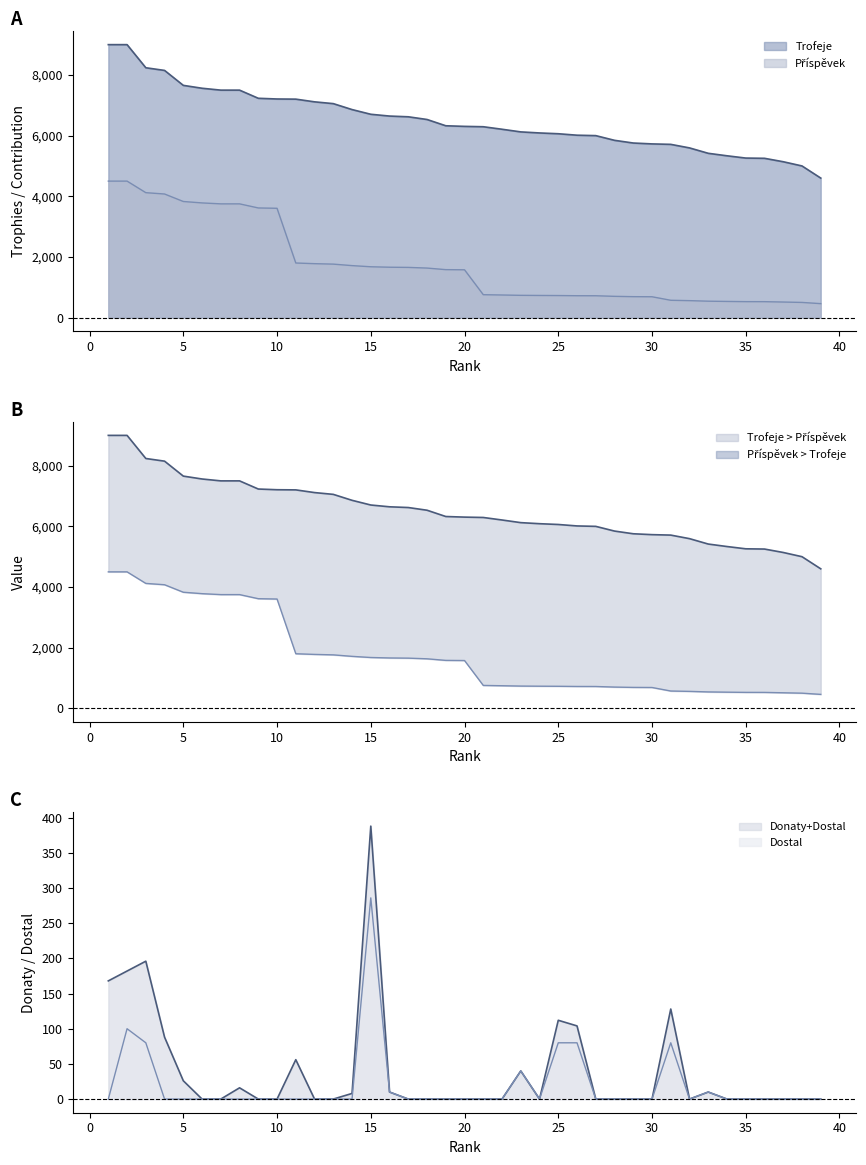

Between 3 and 33, which series saw the biggest shift?

Příspěvek